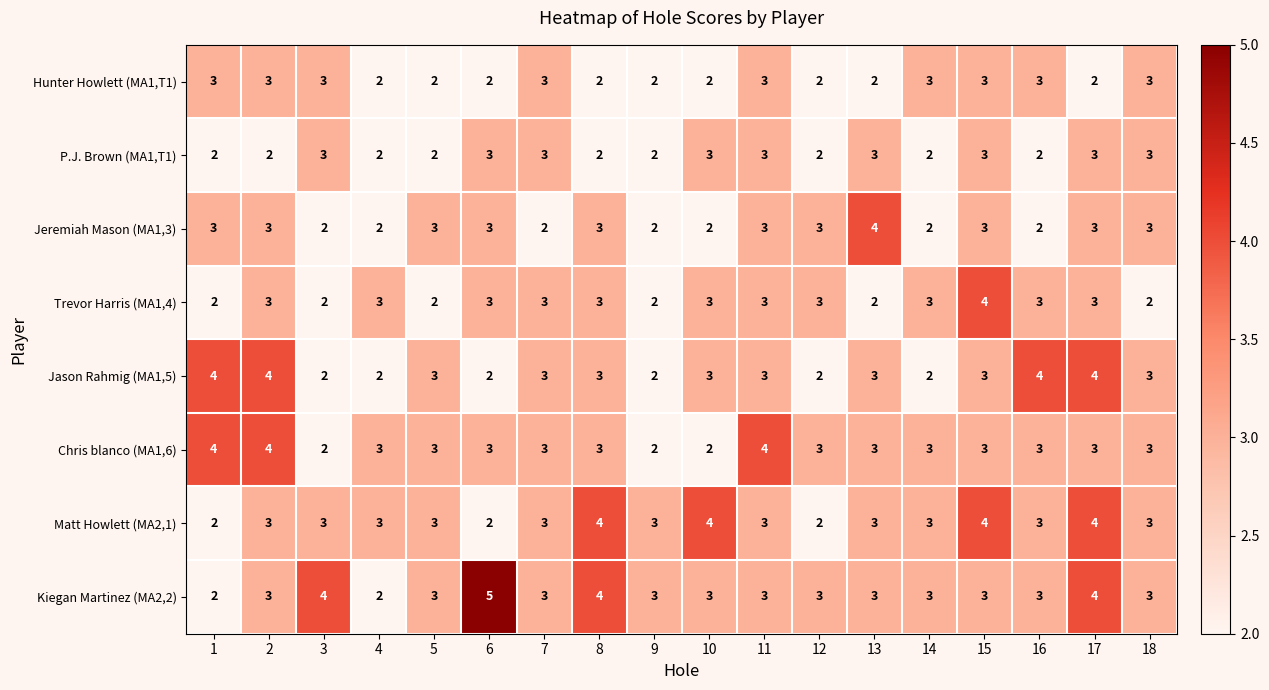

Which series has the widest spread of values?

Kiegan Martinez (MA2,2)